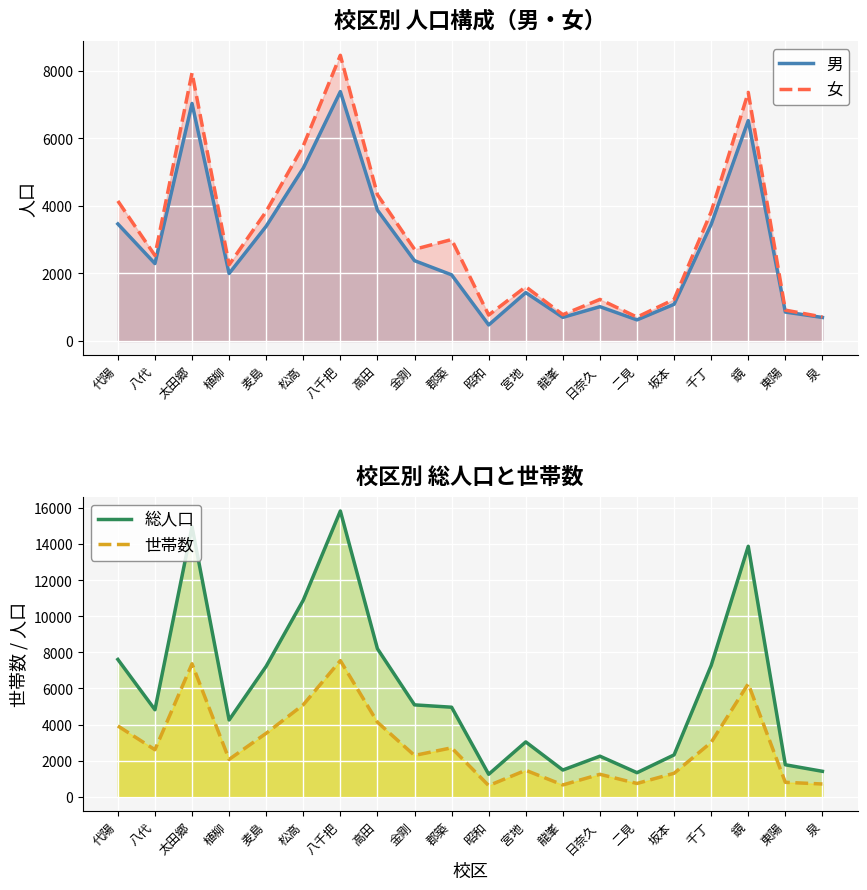

How many data points does each series have?

20